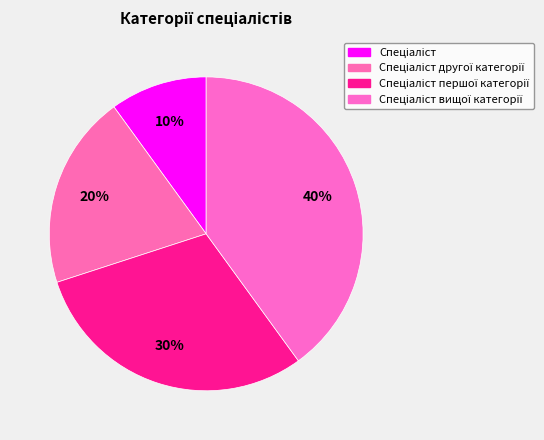

Count the number of slices in the pie.

4